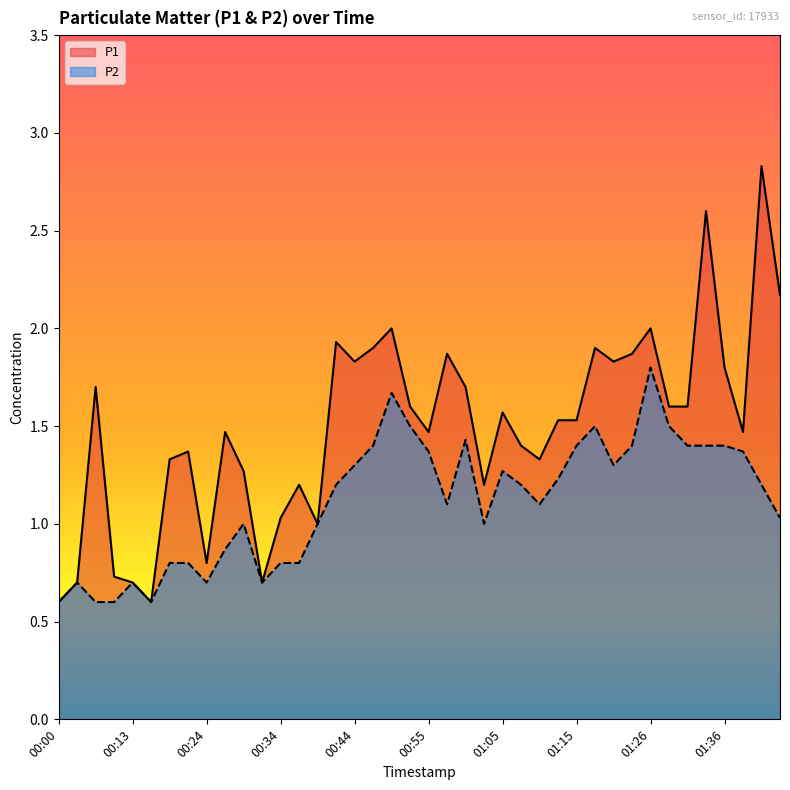

At which category is the sum across all series the highest?

01:41